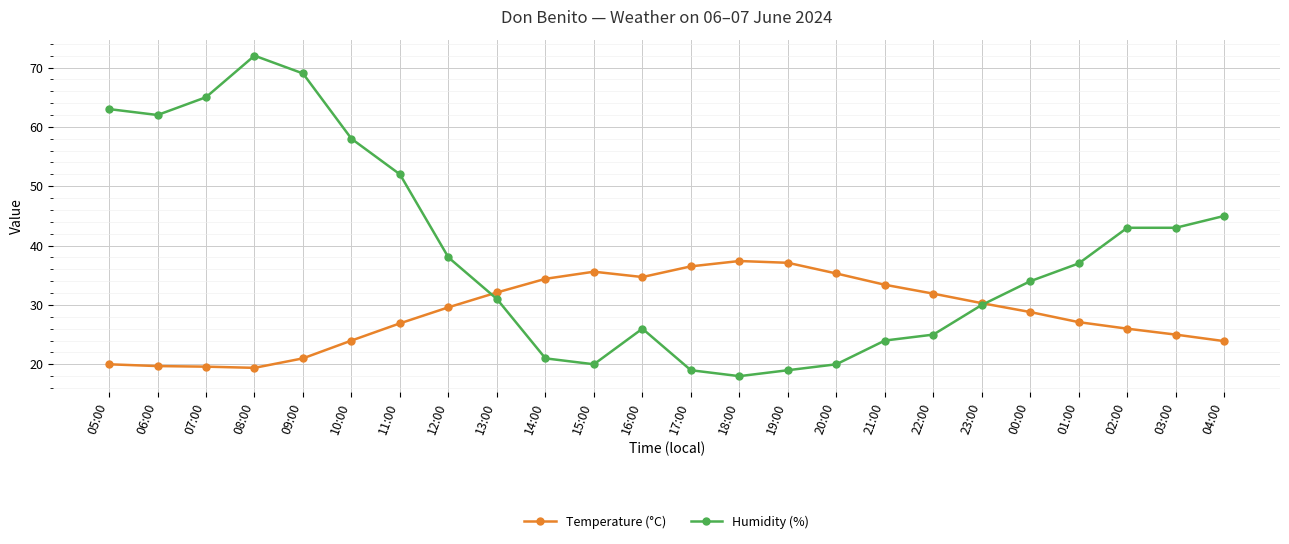

What is the average value of the Humidity (%) series?

38.9